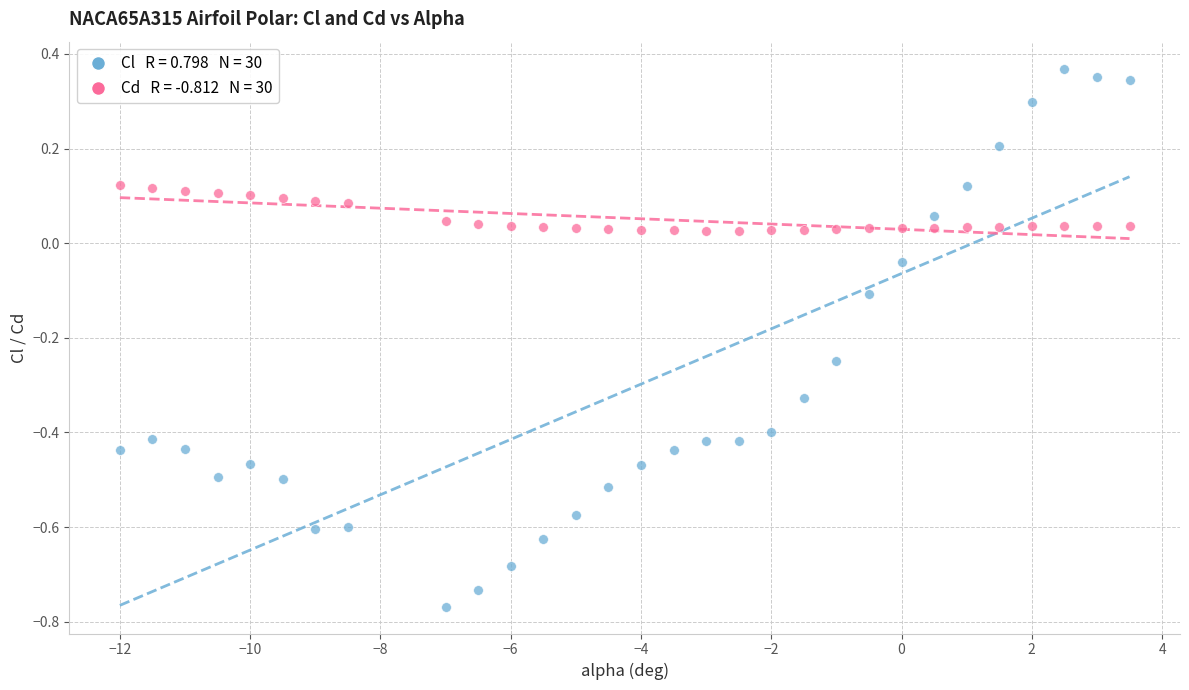

Across all data points, what is the range of Y values (max minus min)?

1.1